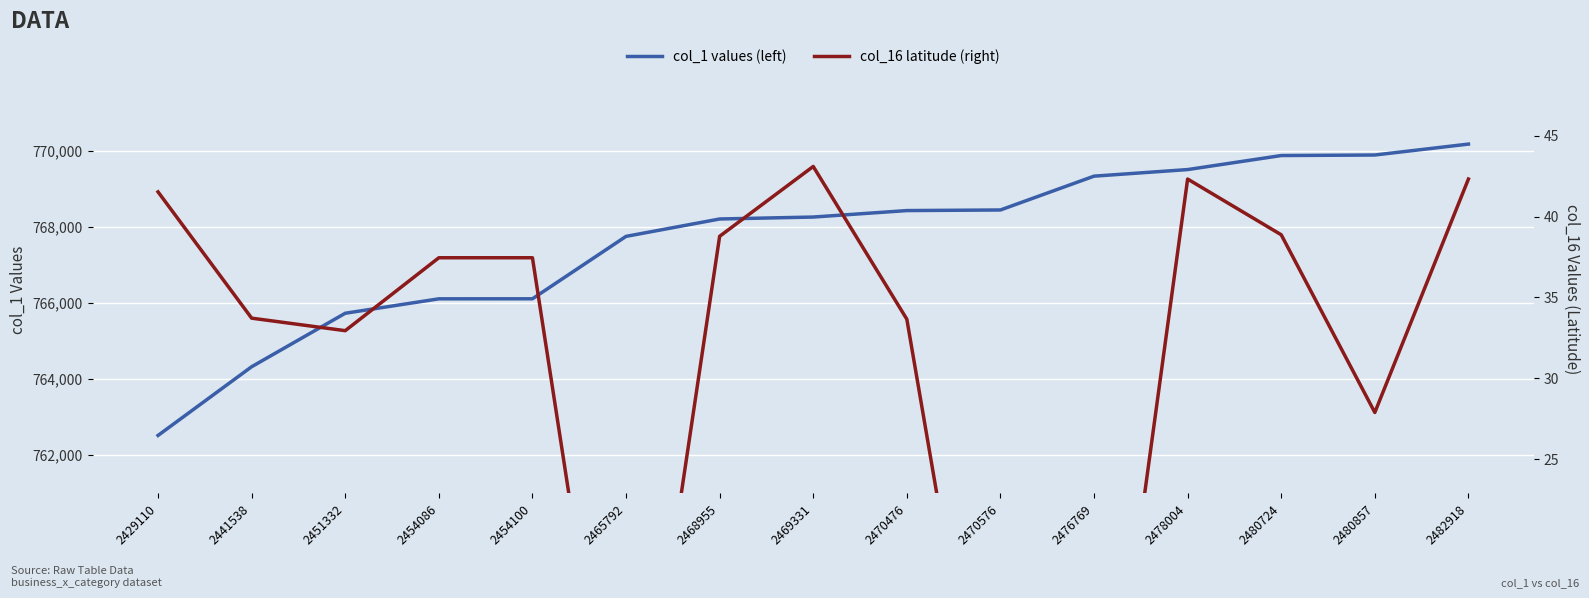

Reading left to right, list all the values displayed in this chart.

col_1 values (left): 2429110=762516.0	2441538=764322.0	2451332=765728.0	2454086=766107.0	2454100=766108.0	2465792=767749.0	2468955=768206.0	2469331=768257.0	2470476=768427.0	2470576=768443.0	2476769=769332.0	2478004=769505.0	2480724=769874.0	2480857=769888.0	2482918=770175.0
col_16 latitude (right): 2429110=41.5	2441538=33.7	2451332=32.9	2454086=37.5	2454100=37.5	2465792=0.0	2468955=38.8	2469331=43.1	2470476=33.7	2470576=0.0	2476769=0.0	2478004=42.3	2480724=38.9	2480857=27.9	2482918=42.3